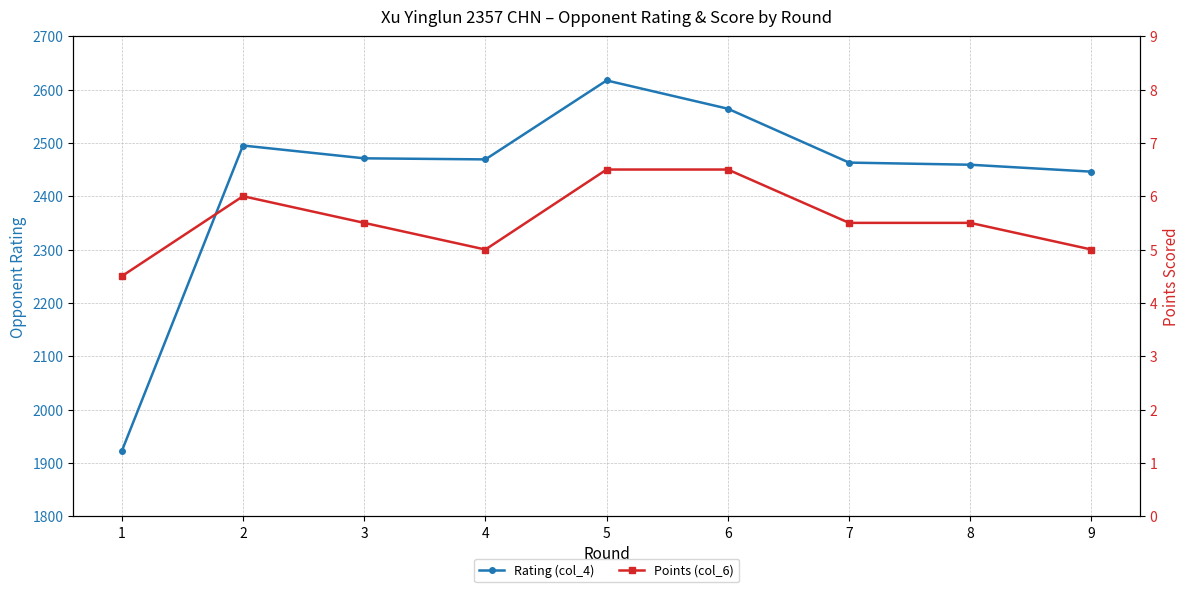

True or false: Rating (col_4) has a value of 2495.0 at 2.

True